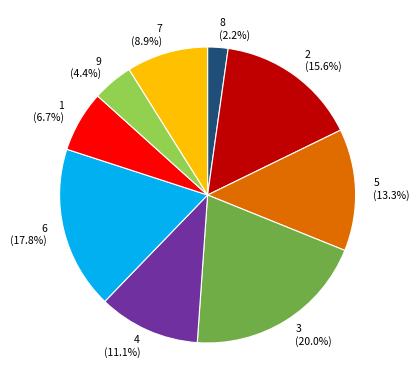

To the nearest percent, what is the difference between the largest and smallest slice percentages?

18%